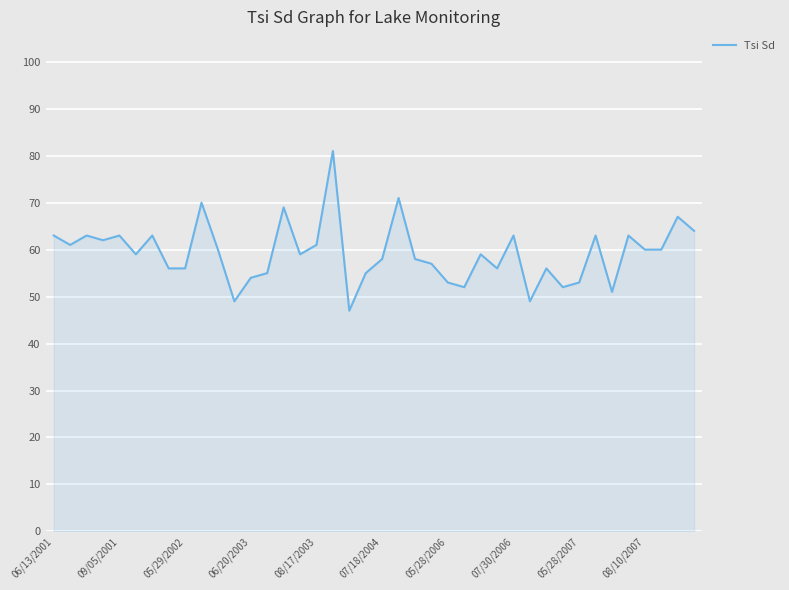

What is the average value?

59